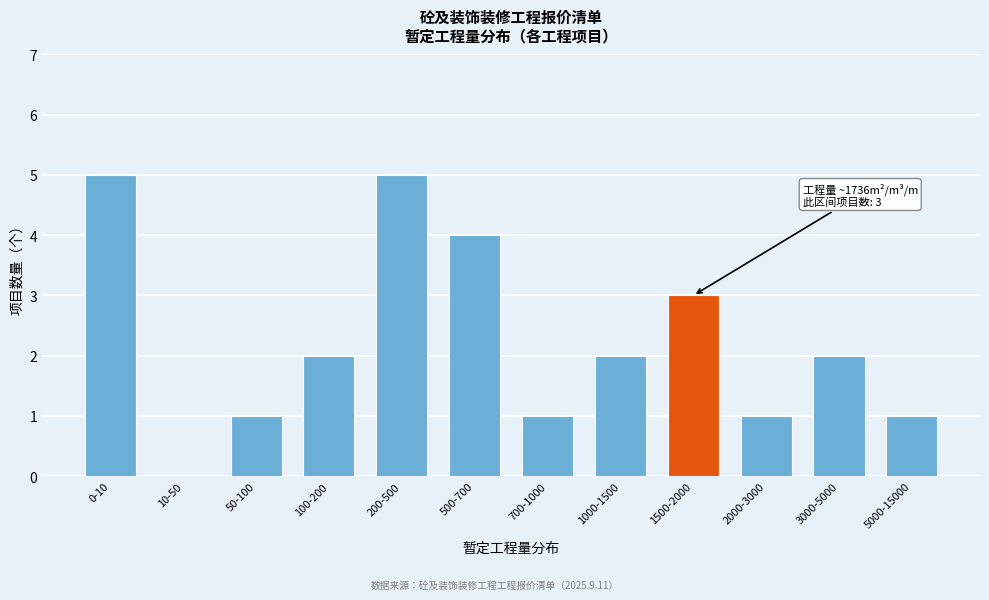

Reading left to right, transcribe all the data shown in this chart.

0-10=5	10-50=0	50-100=1	100-200=2	200-500=5	500-700=4	700-1000=1	1000-1500=2	1500-2000=3	2000-3000=1	3000-5000=2	5000-15000=1